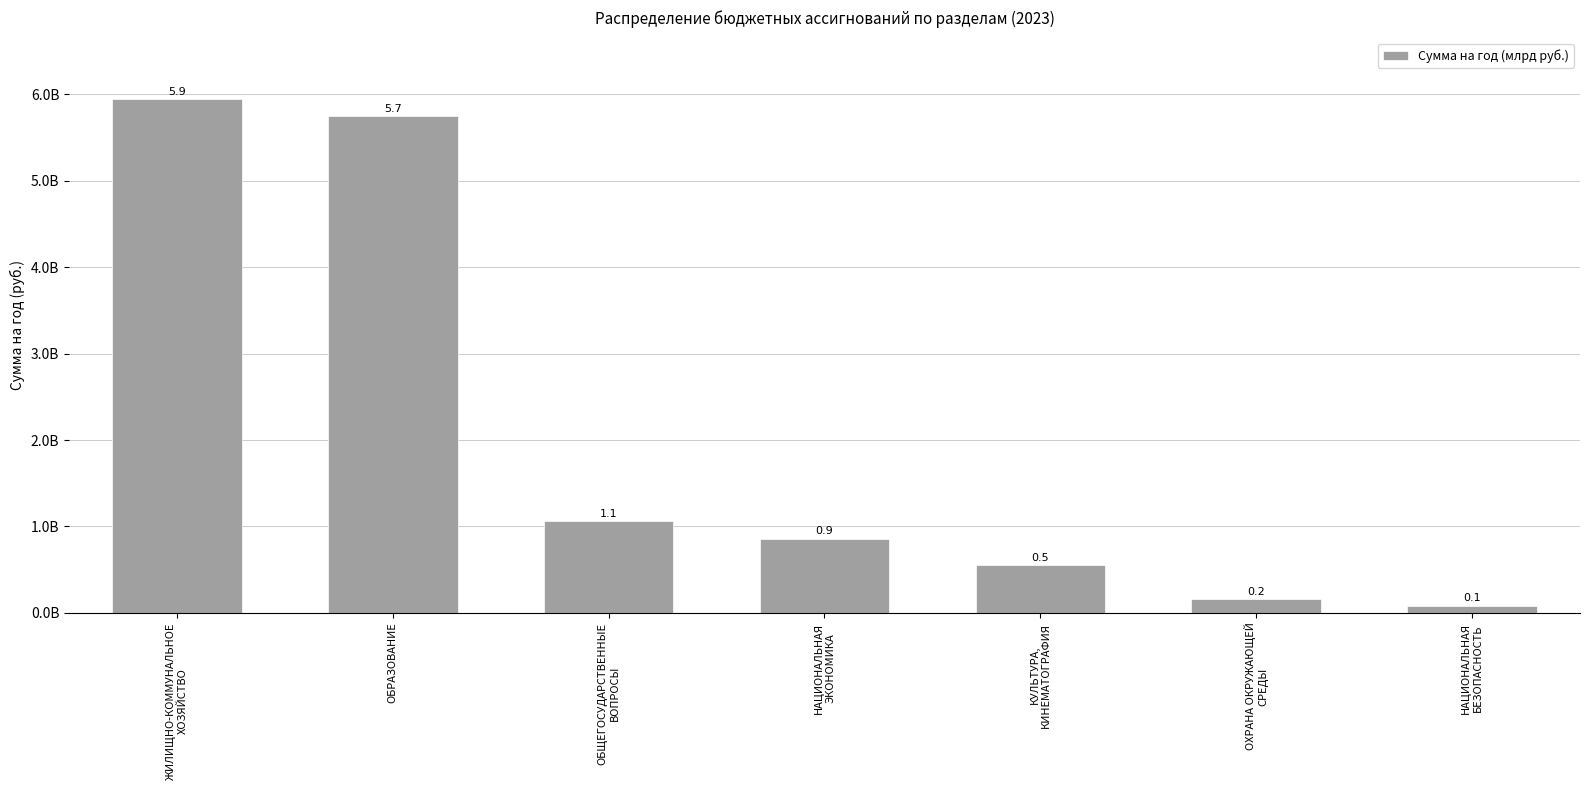

What is the ratio of the value at ОБЩЕГОСУДАРСТВЕННЫЕ
ВОПРОСЫ to the value at НАЦИОНАЛЬНАЯ
БЕЗОПАСНОСТЬ?

12.7